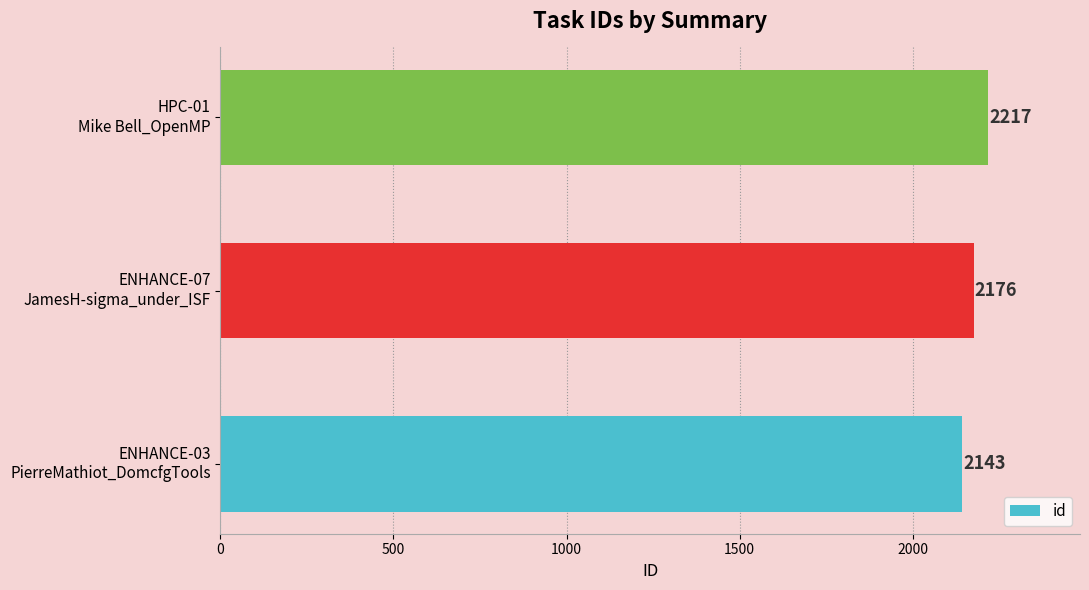

What is the greatest value displayed?

2217